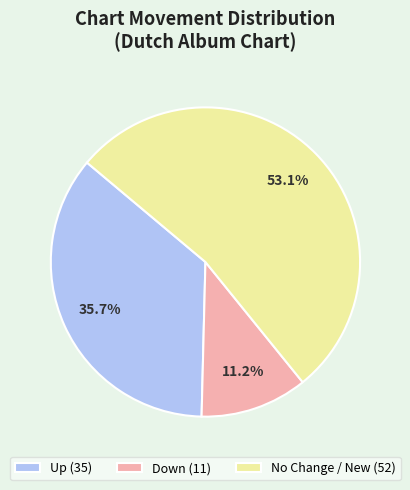

Which category has the biggest portion of the pie?

No Change / New (52)